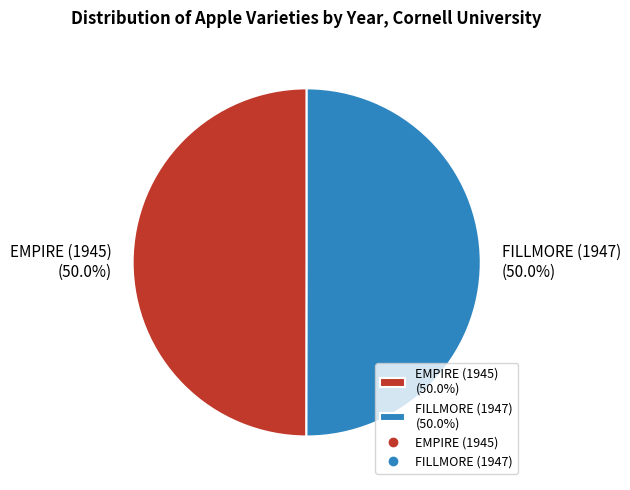

What is the total percentage of EMPIRE (1945) (50.0%) and FILLMORE (1947) (50.0%)?

100.0%